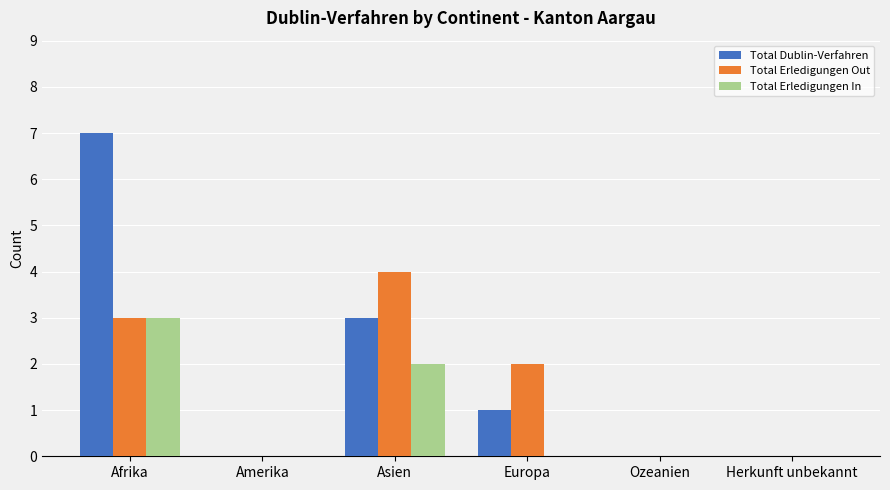

The value of Total Erledigungen Out at Herkunft unbekannt is 1. True or false?

False